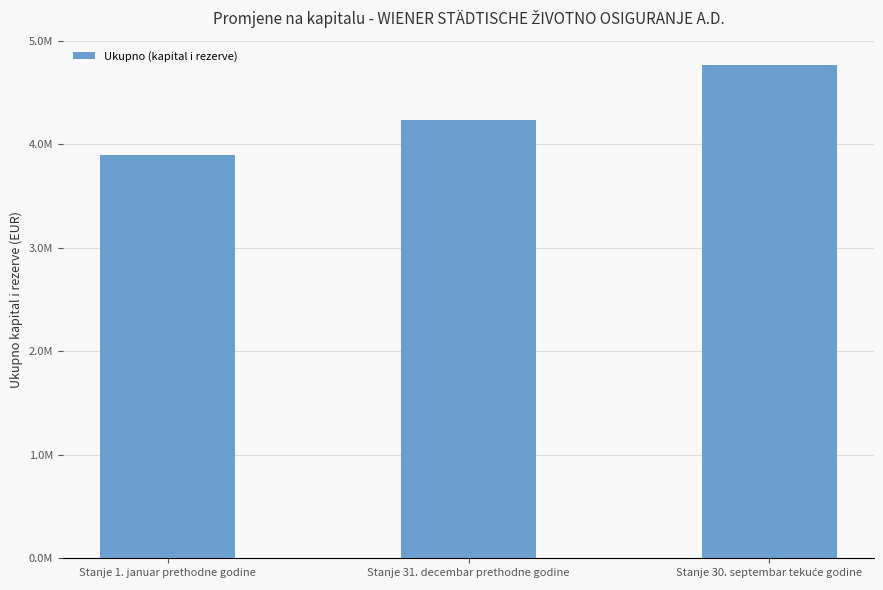

The chart shows a value of 1306846.0 at Stanje 1. januar prethodne godine. True or false?

False